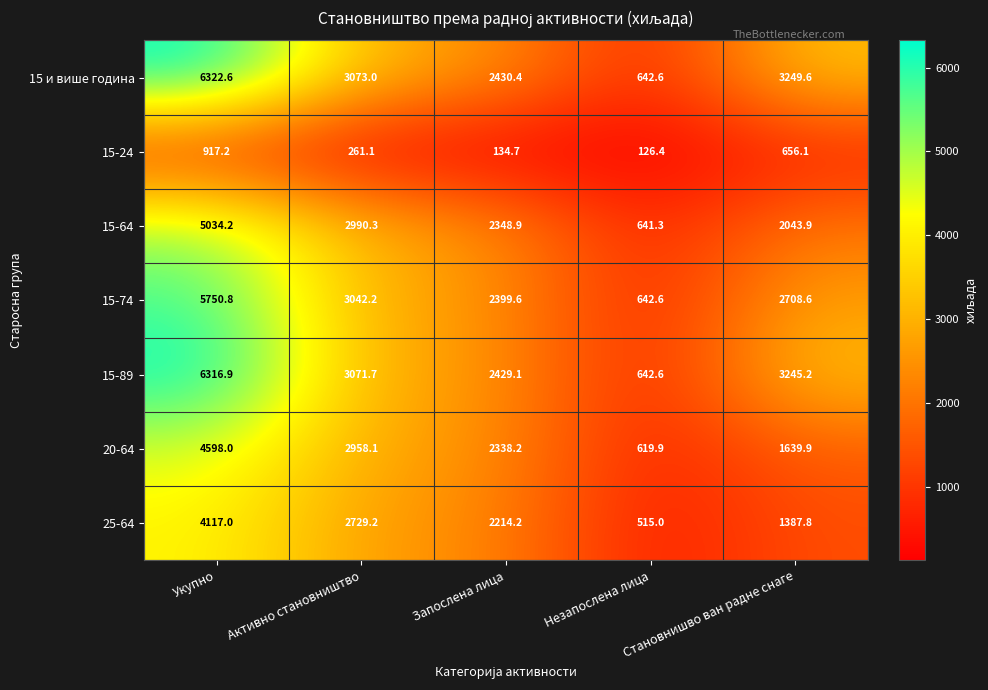

Read the 15-74 value at Незапослена лица.

642.6